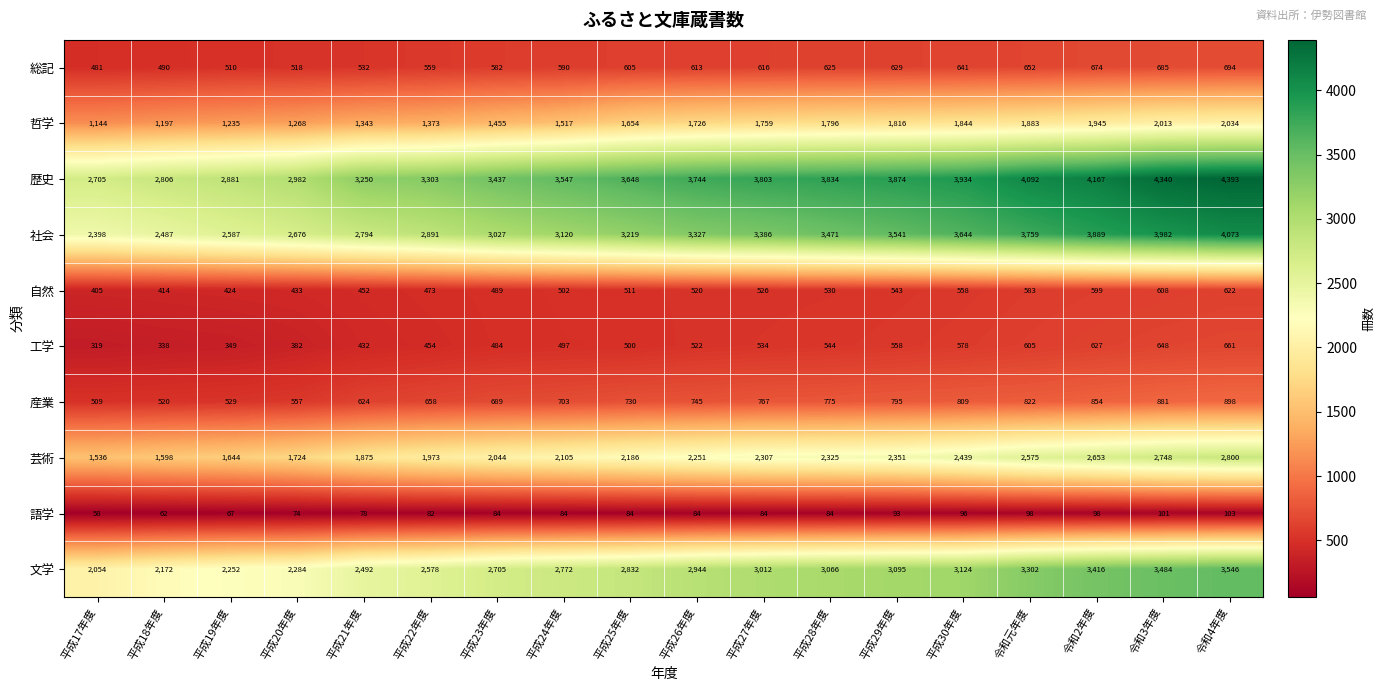

What is the average value of the 社会 series?

3237